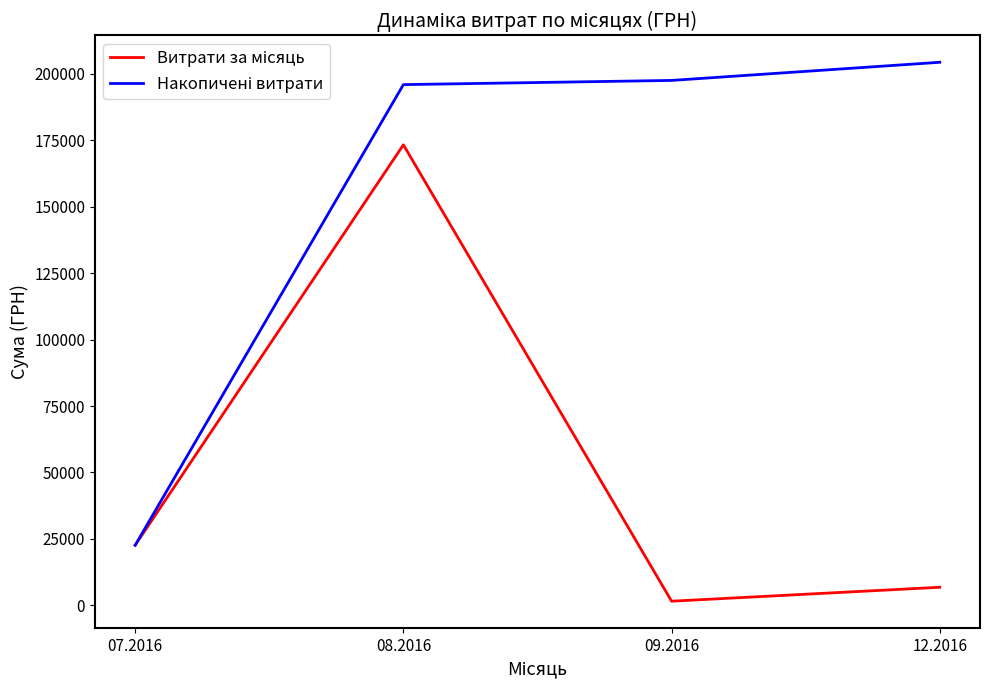

What is the total value across all series at 12.2016?

211154.6